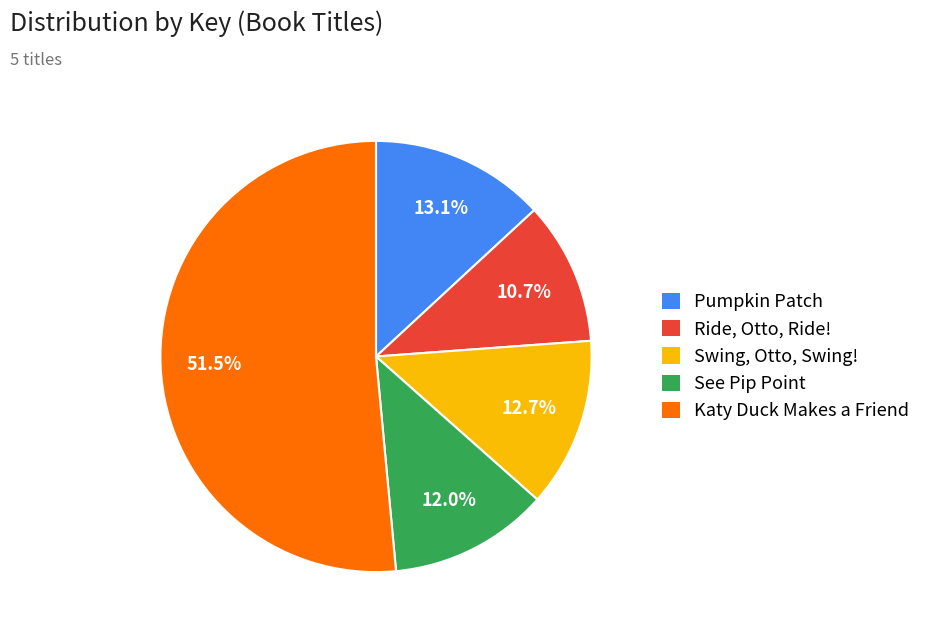

How much of the chart is everything except Ride, Otto, Ride!?

89.3%